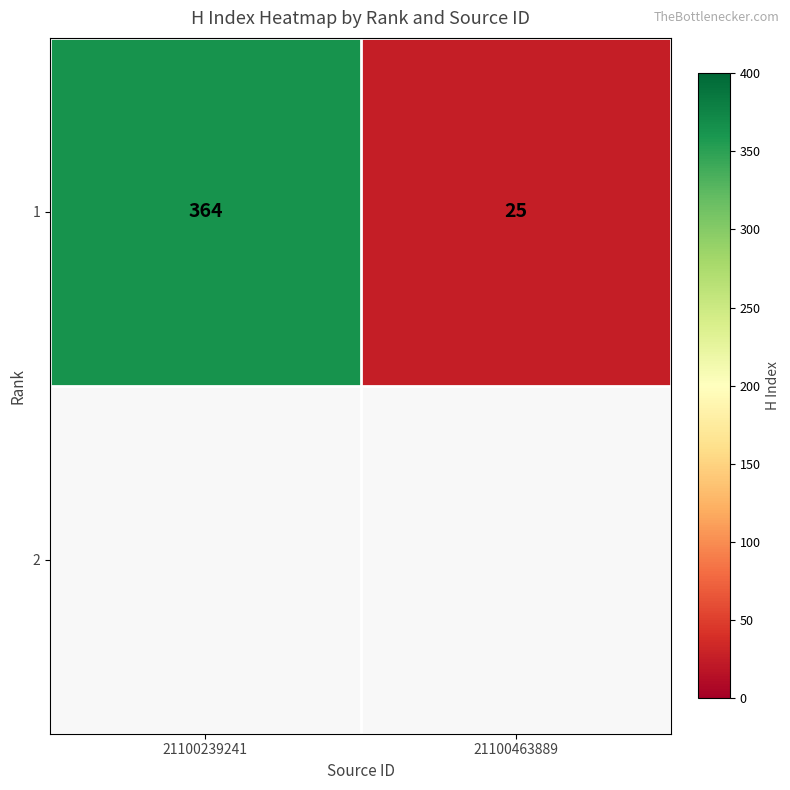

Reading left to right, list all the values displayed in this chart.

364	25